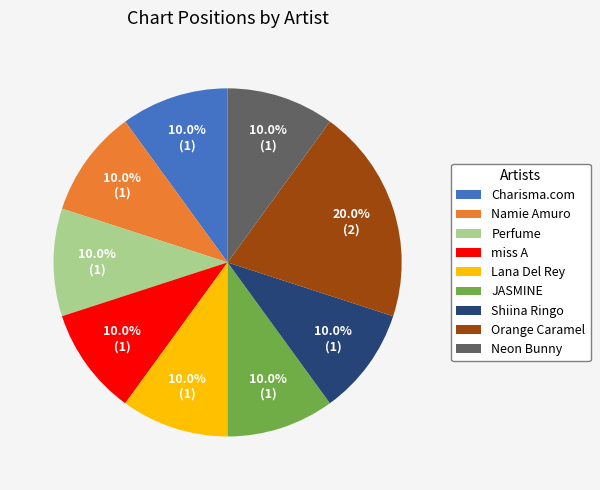

To the nearest percent, what is the average slice percentage?

11%